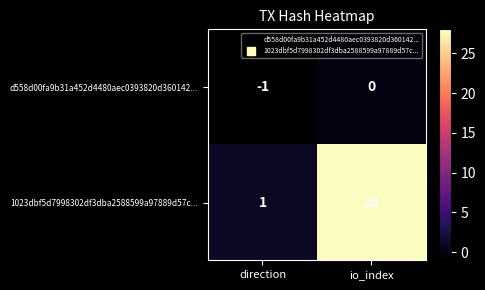

Which category has the highest value across all series?

io_index